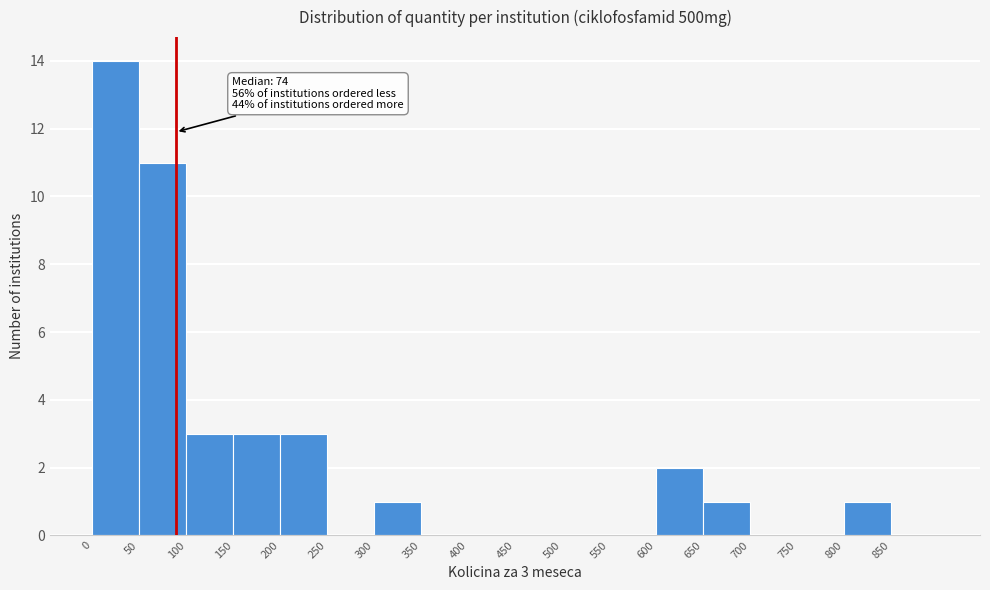

Over which range of the x-axis is the bar tallest?

0 to 50